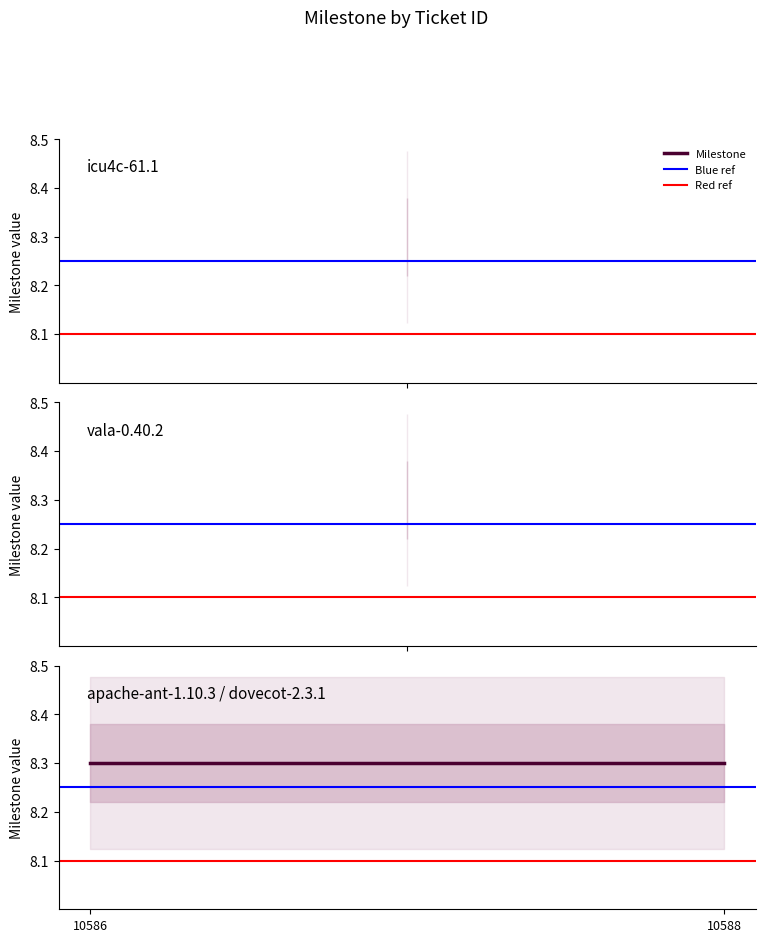

What is the maximum value for Milestone?

8.3